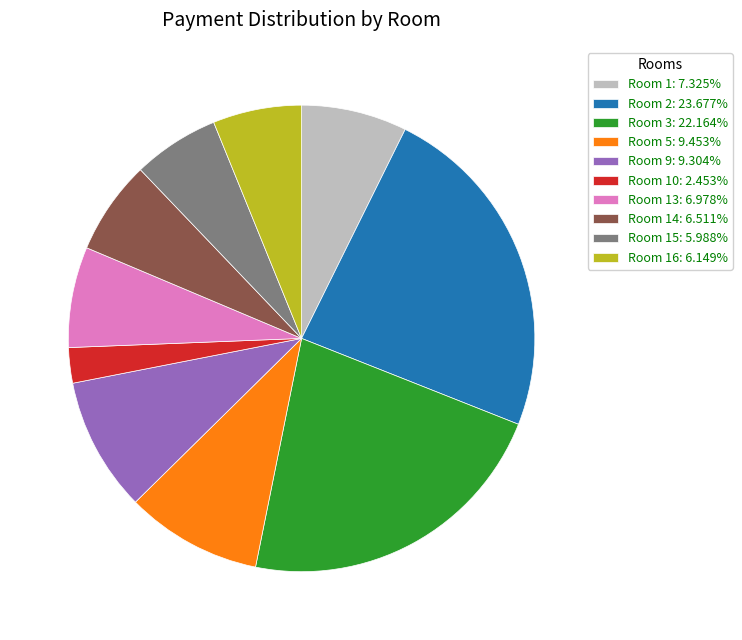

Is the sum of Room 13: 6.978% and Room 14: 6.511% greater than half?

No